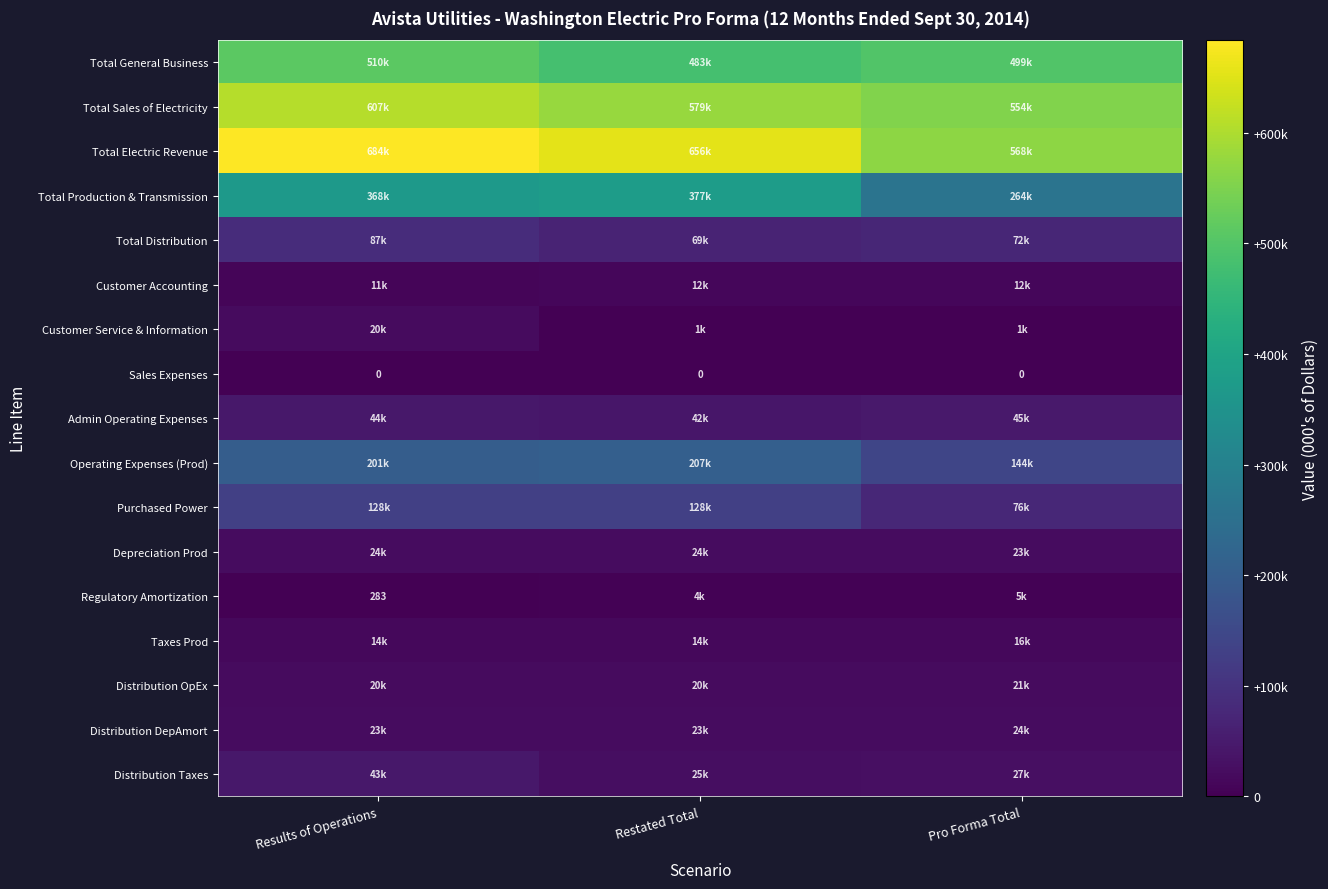

Which category has the lowest value across all series?

Results of Operations